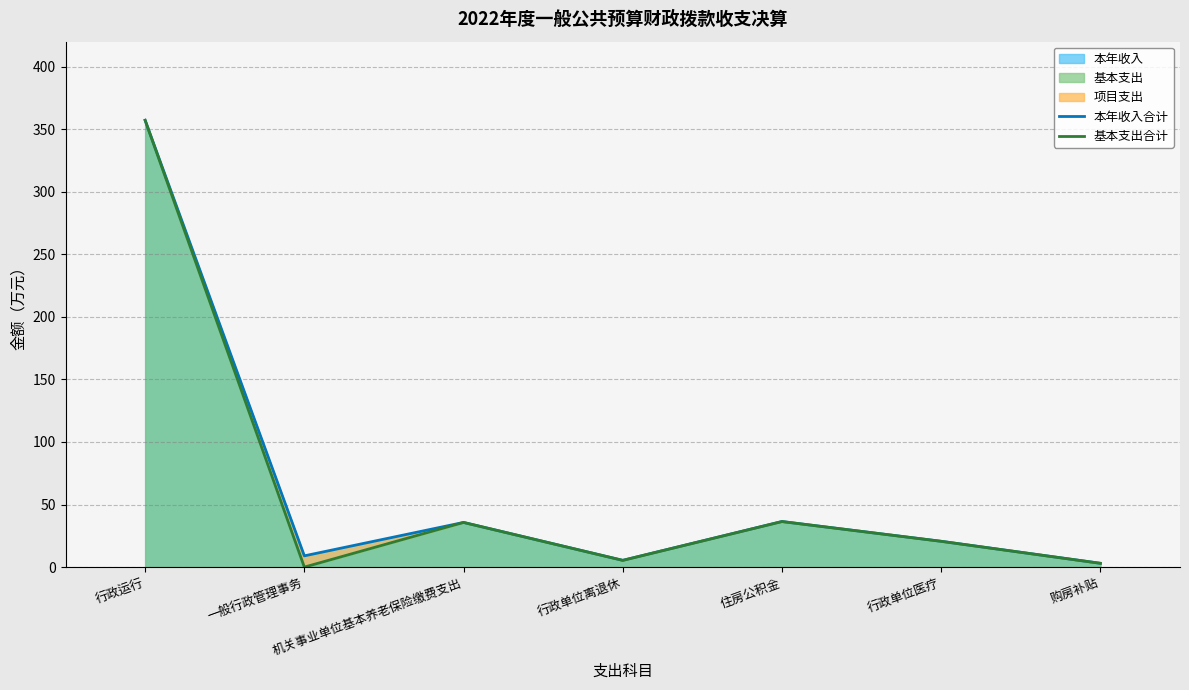

At which category does the chart reach its peak across all series?

行政运行